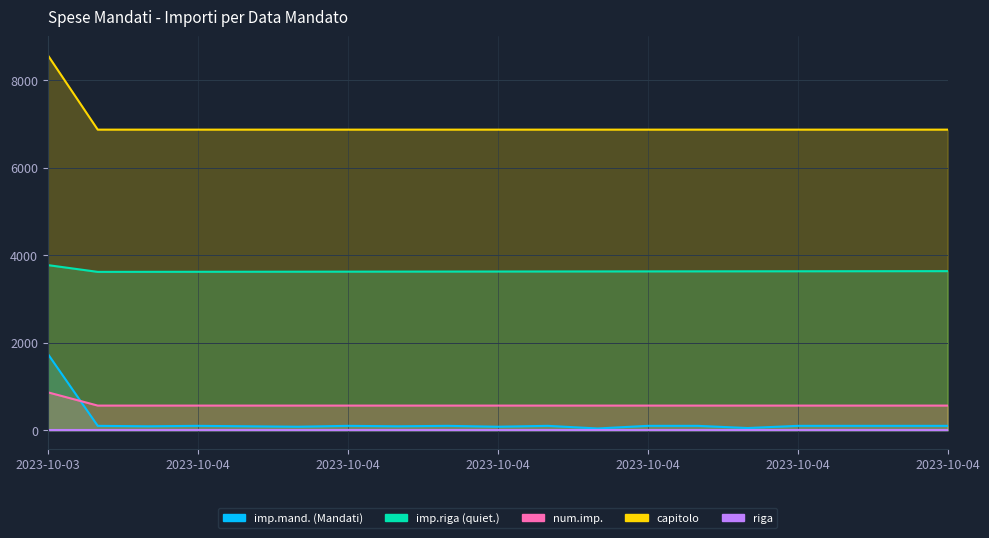

Between 2023-10-04 and 2023-10-04, which is larger?

2023-10-04